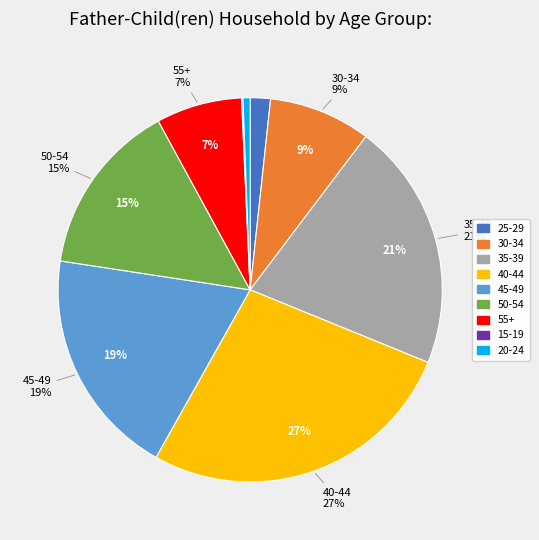

Which category has the smallest portion of the pie?

15-19